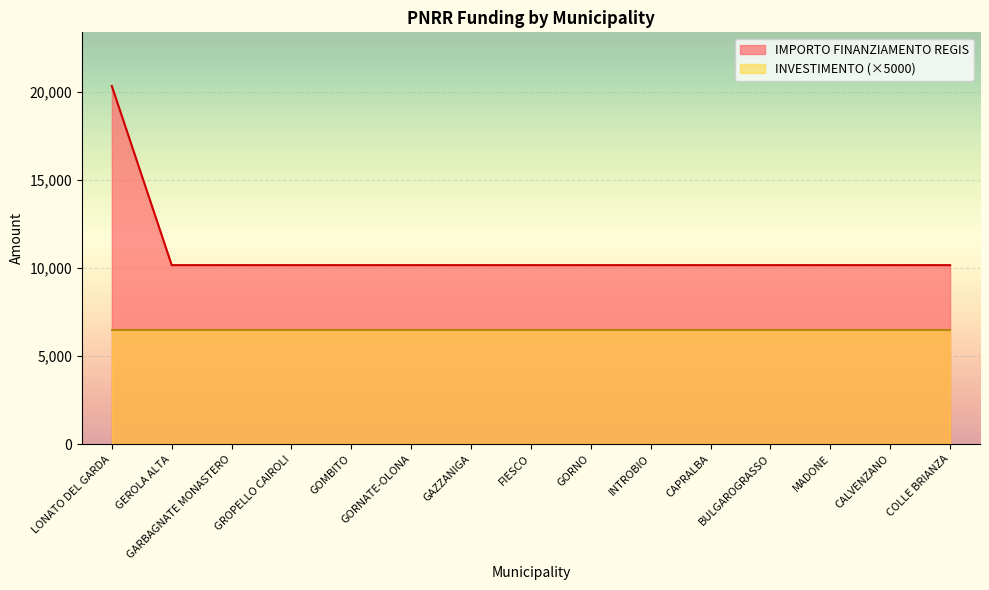

True or false: there are more than 0 points higher than both neighbors.

False